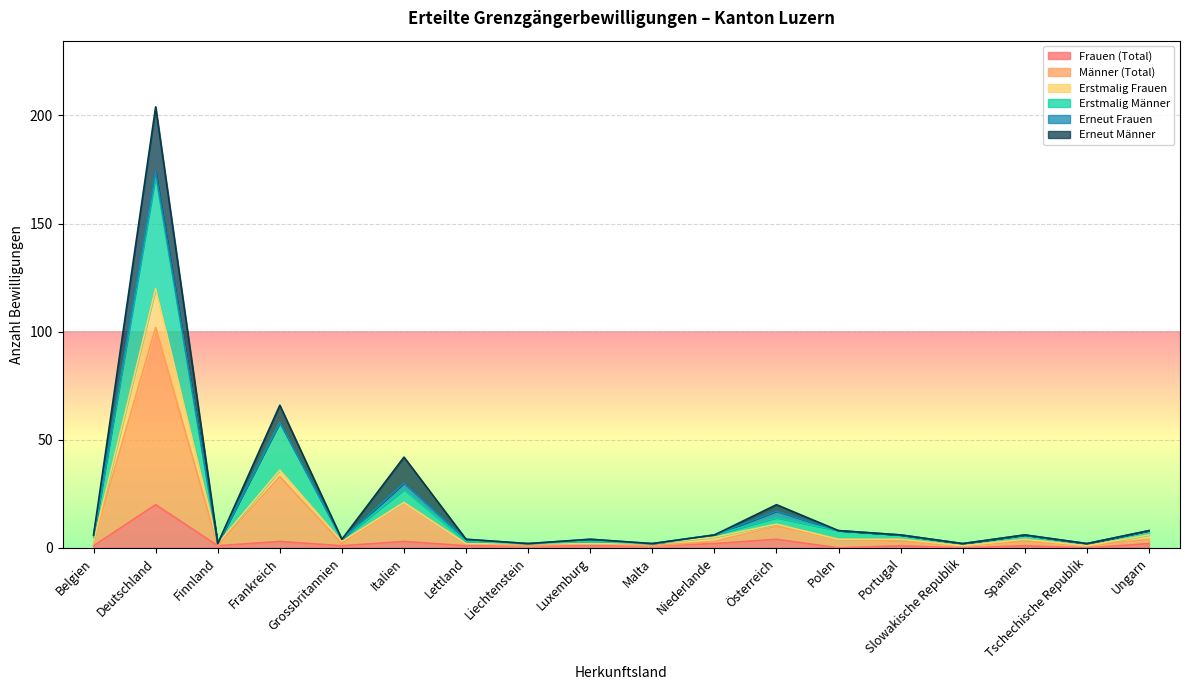

True or false: Männer (Total) and Frauen (Total) cross at least once.

False